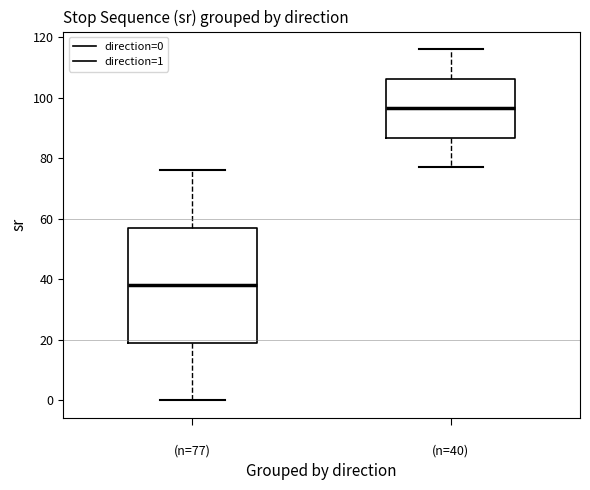

Where does the median line of the box for (n=77) sit on the y-axis? The values are not printed on the chart, so give them approximately, as read against the axis.

38